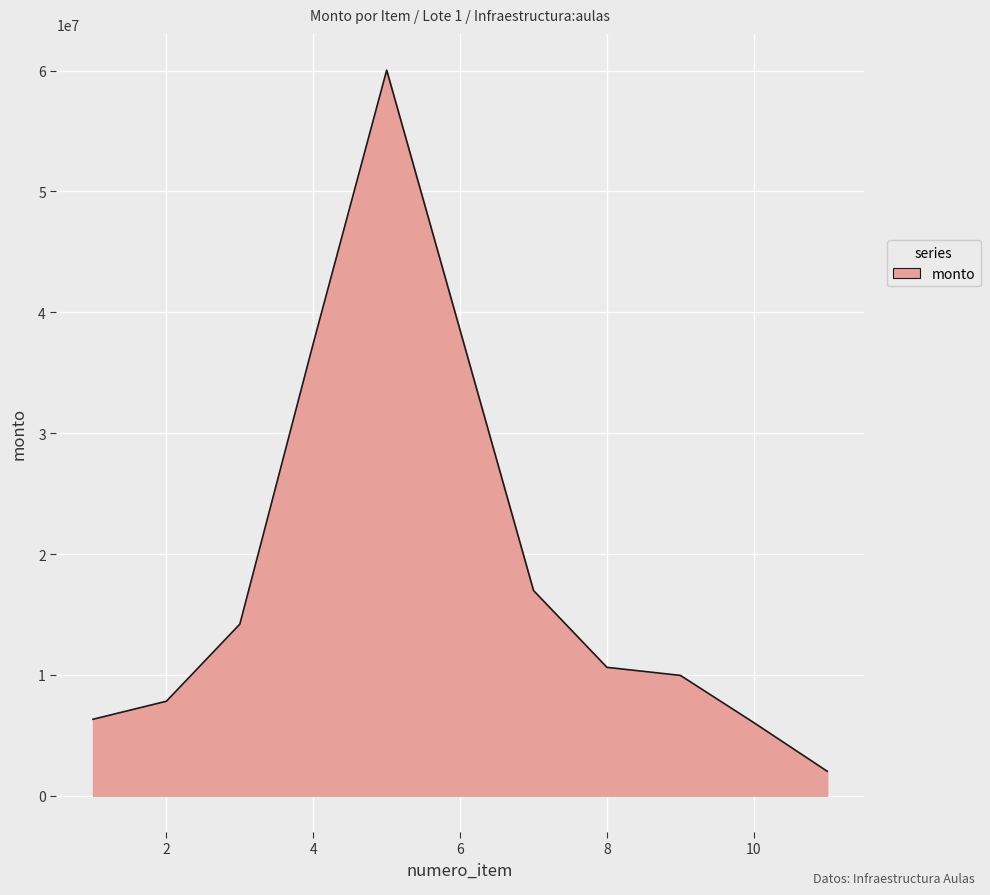

What is the maximum value shown in the chart?

60033084.7